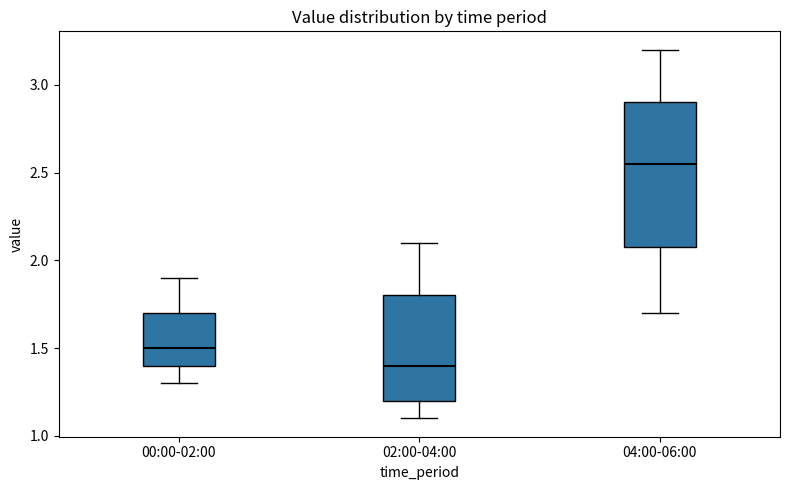

Comparing the boxes themselves (not the whiskers), which one is the tallest?

04:00-06:00